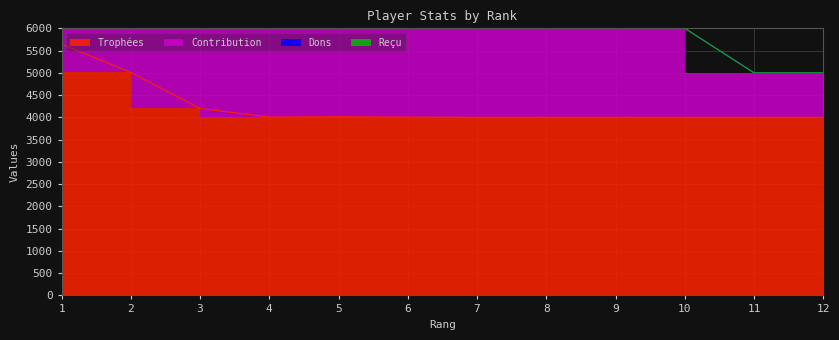

Reading right to left, what are all the values shown in this chart?

Trophées: 4001	4001	4001	4002	4002	4001	4006	4014	4007	4200	5008	5646
Contribution: 1000	1000	2000	2001	2001	2000	2003	2007	2003	2100	2504	2823
Dons: 0	0	0	0	0	0	0	0	0	0	0	0
Reçu: 0	0	0	0	0	0	0	0	0	0	0	0